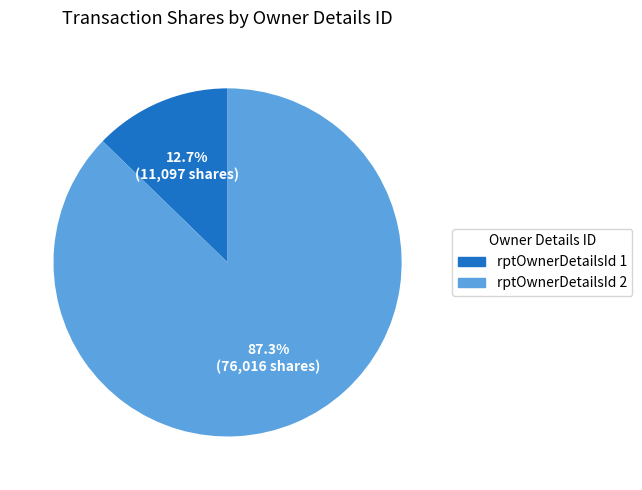

Which slice is the smallest?

rptOwnerDetailsId 1